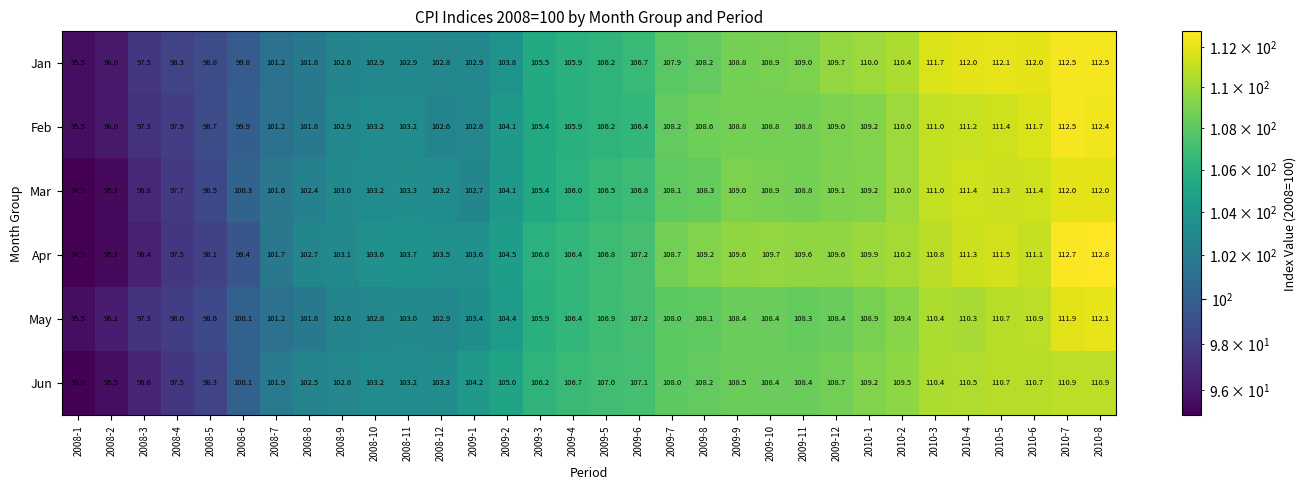

At which category does the chart reach its minimum across all series?

2008-1